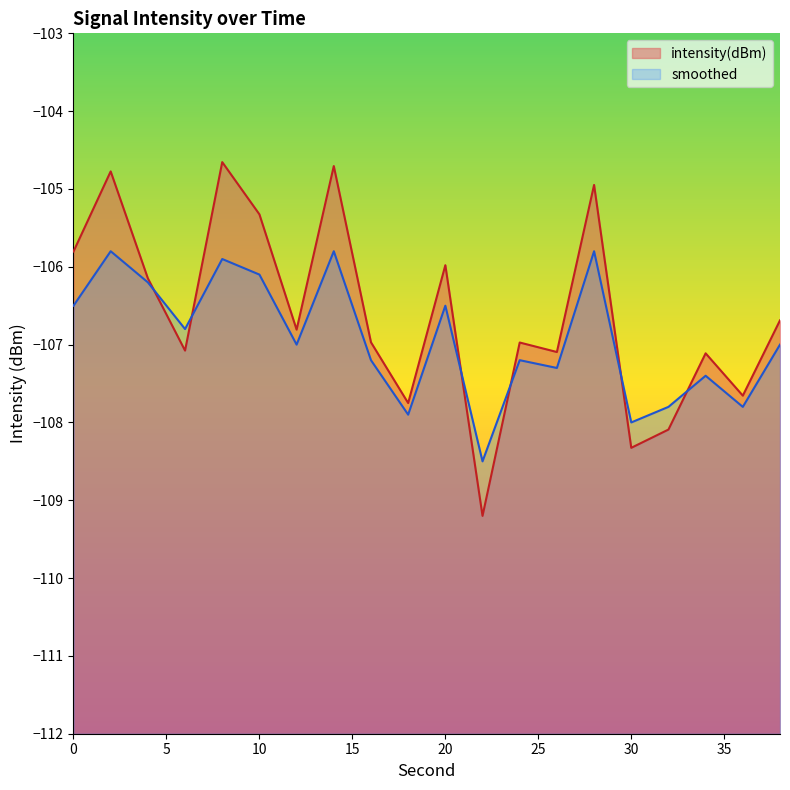

How many values in the intensity(dBm) series exceed -106?

7